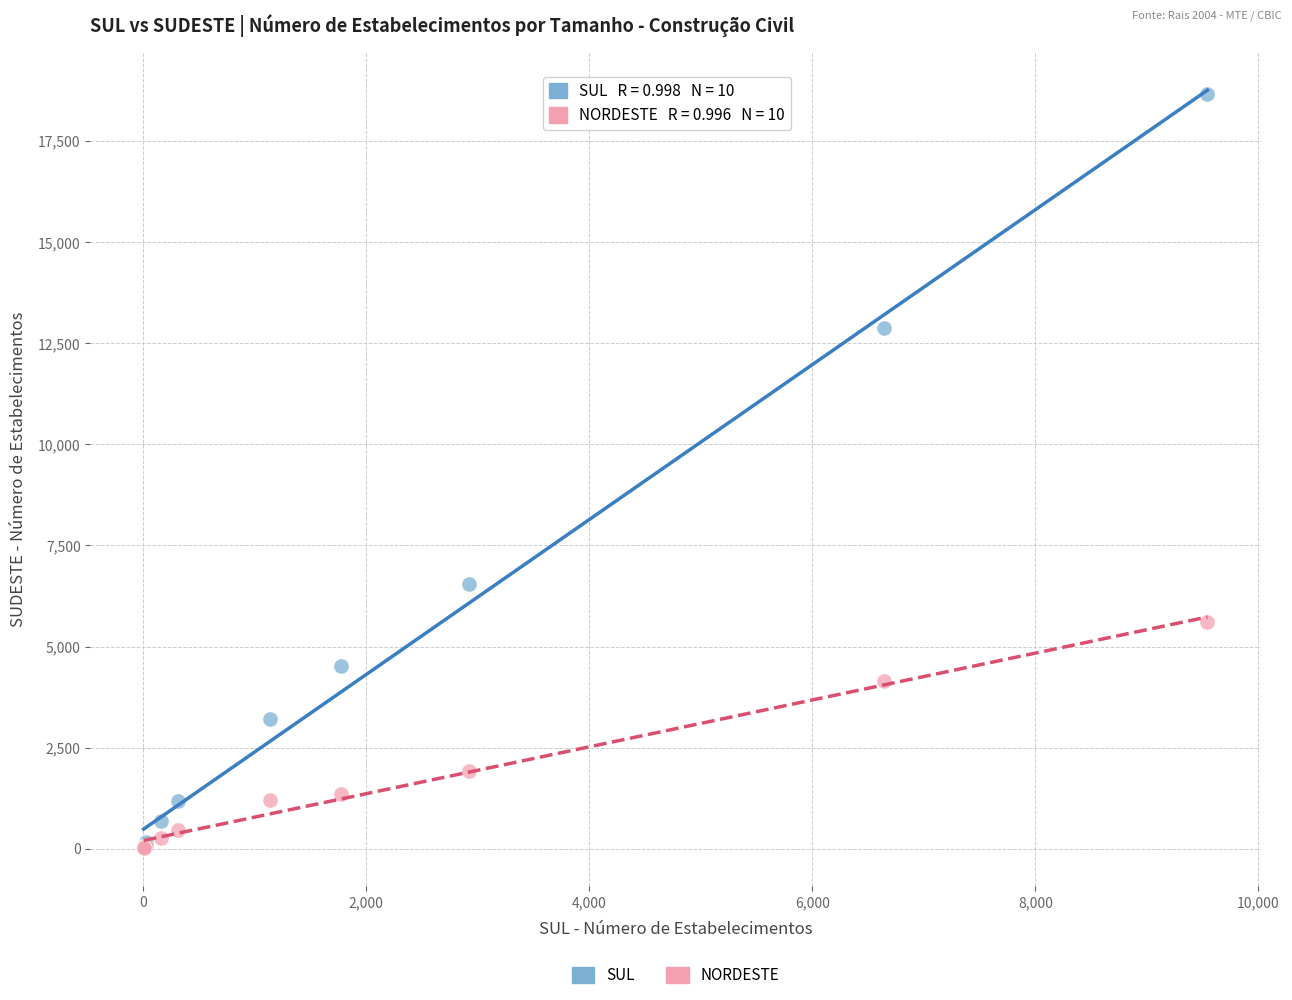

In the NORDESTE series, what Y value is closest to 2801?

1920